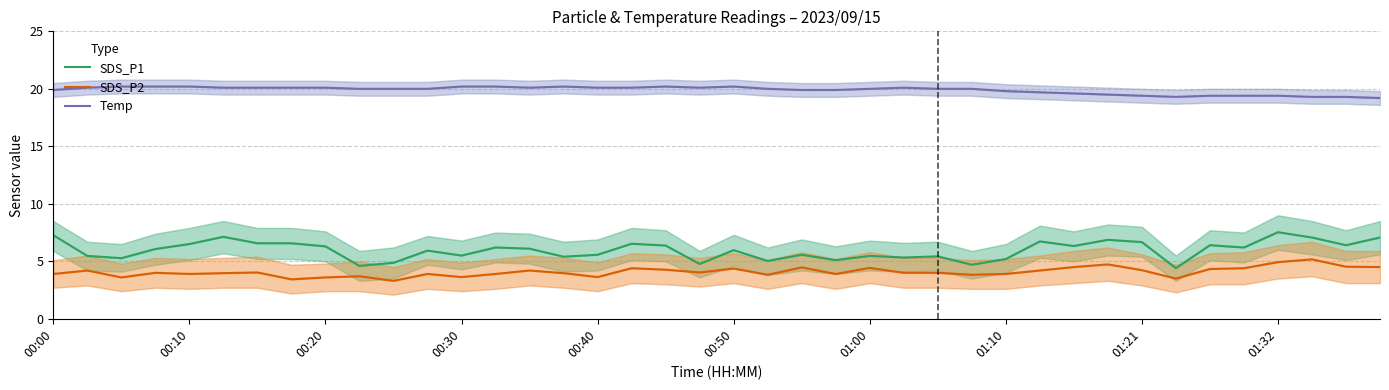

Reading right to left, what are all the values shown in this chart?

SDS_P1: 7.1	6.4	7.1	7.5	6.2	6.4	4.4	6.7	6.9	6.3	6.7	5.2	4.7	5.4	5.3	5.5	5.1	5.6	5.0	6.0	4.8	6.4	6.5	5.6	5.4	6.1	6.2	5.5	5.9	4.9	4.6	6.3	6.6	6.6	7.1	6.5	6.1	5.3	5.5	7.3
SDS_P2: 4.5	4.5	5.2	4.9	4.4	4.3	3.5	4.2	4.7	4.5	4.2	3.9	3.8	4.0	4.0	4.4	3.9	4.5	3.8	4.4	4.0	4.3	4.4	3.6	4.0	4.2	3.9	3.6	3.9	3.3	3.7	3.6	3.4	4.0	4.0	3.9	4.0	3.6	4.2	3.9
Temp: 19.2	19.3	19.3	19.4	19.4	19.4	19.3	19.4	19.5	19.6	19.7	19.8	20.0	20.0	20.1	20.0	19.9	19.9	20.0	20.2	20.1	20.2	20.1	20.1	20.2	20.1	20.2	20.2	20.0	20.0	20.0	20.1	20.1	20.1	20.1	20.2	20.2	20.2	20.1	19.9